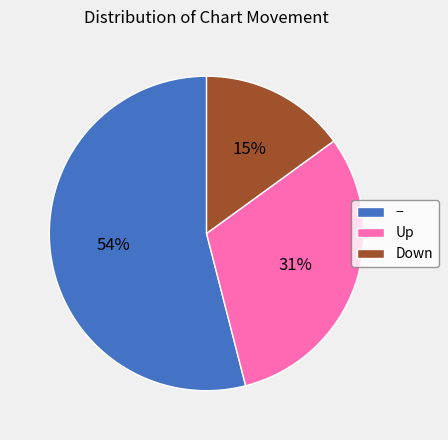

What percentage is the Up slice, to the nearest percent?

31%